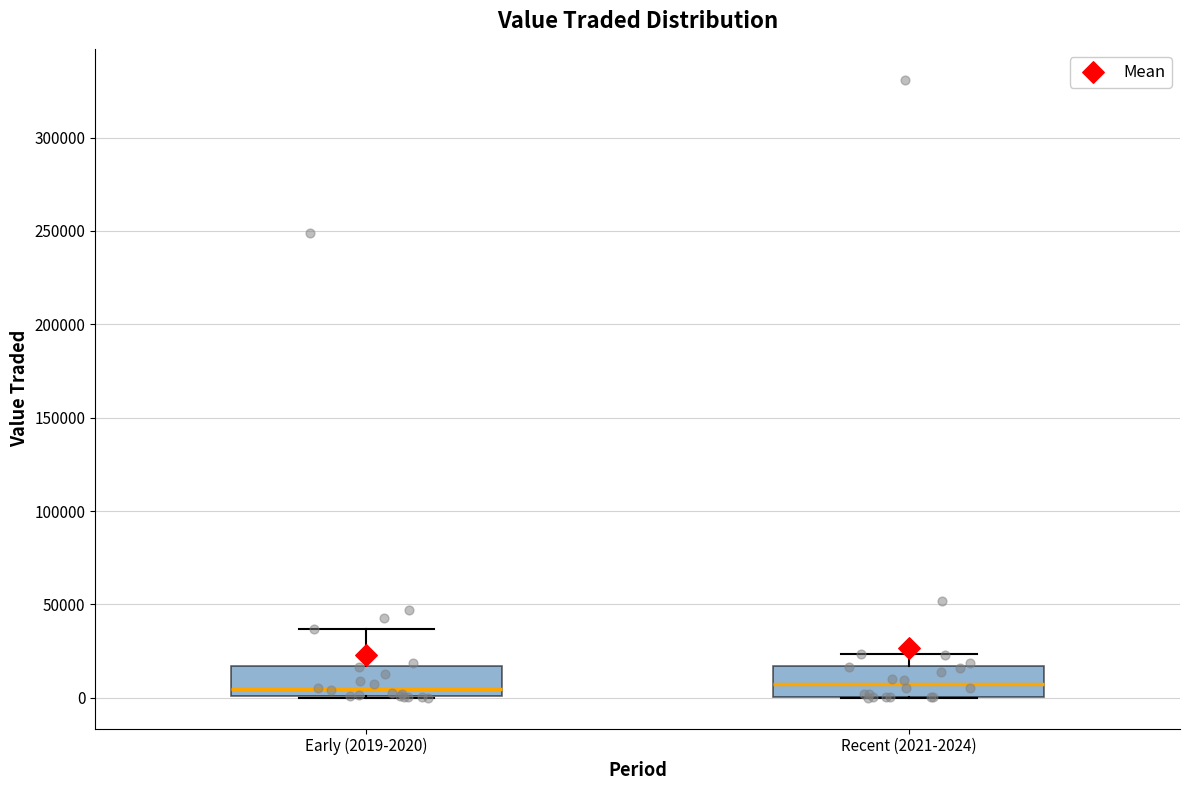

Where is the lower edge of the box for Early (2019-2020) on the y-axis? The values are not printed on the chart, so give them approximately, as read against the axis.

0